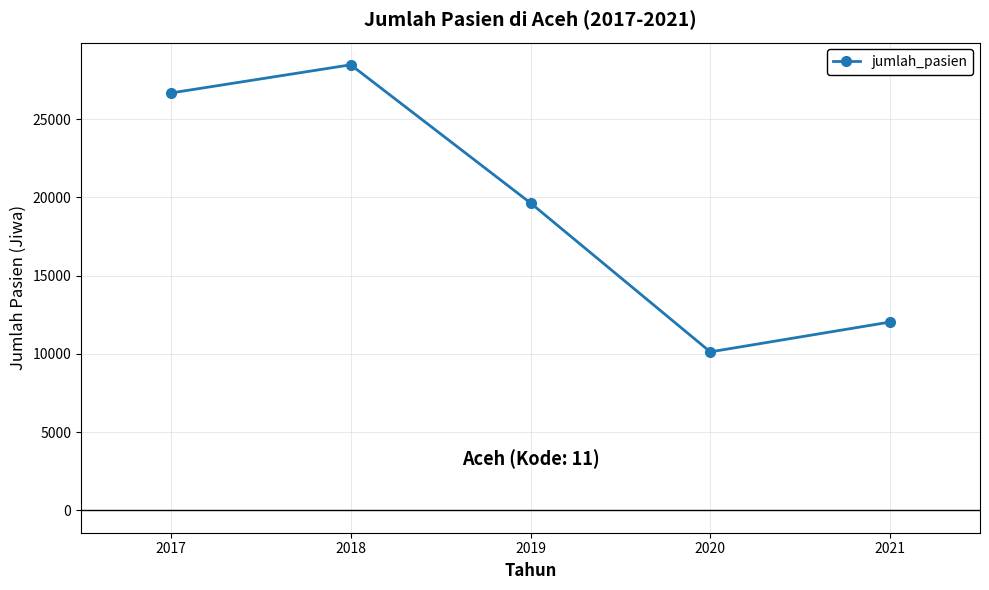

What is the difference between the second highest and minimum values?

16543